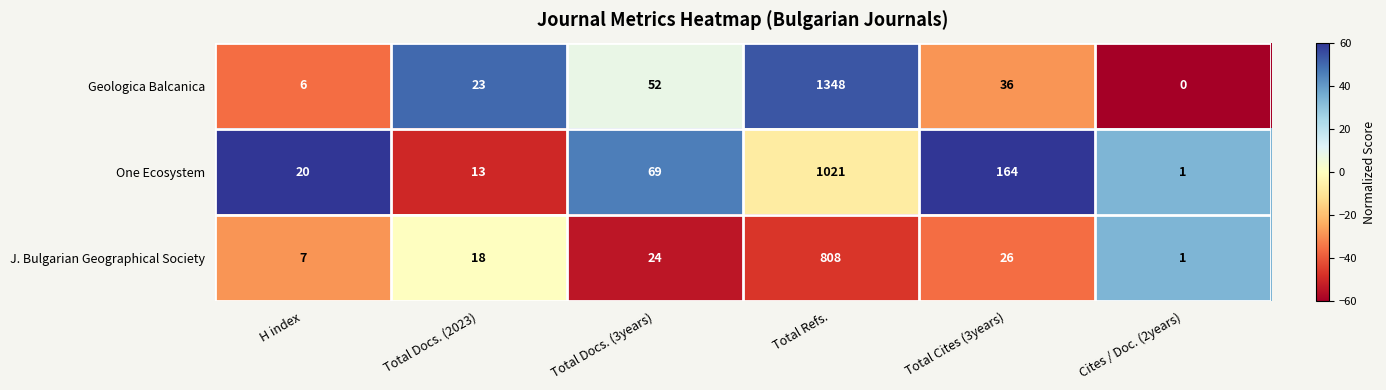

The value of One Ecosystem at Total Cites (3years) is 45. True or false?

False